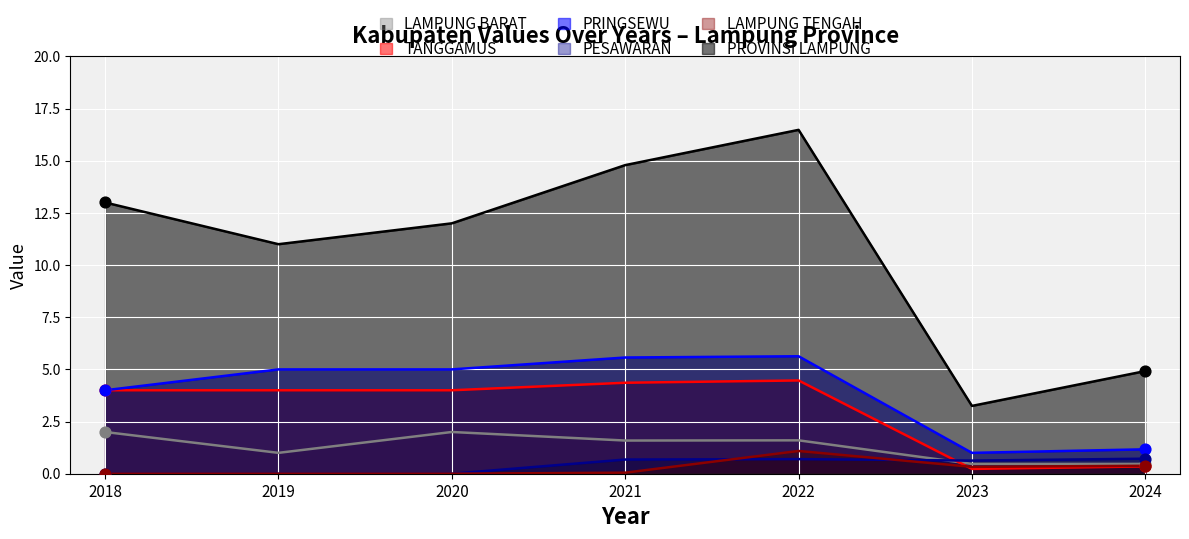

What are all the series names shown in the legend?

LAMPUNG BARAT, TANGGAMUS, PRINGSEWU, PESAWARAN, LAMPUNG TENGAH, PROVINSI LAMPUNG